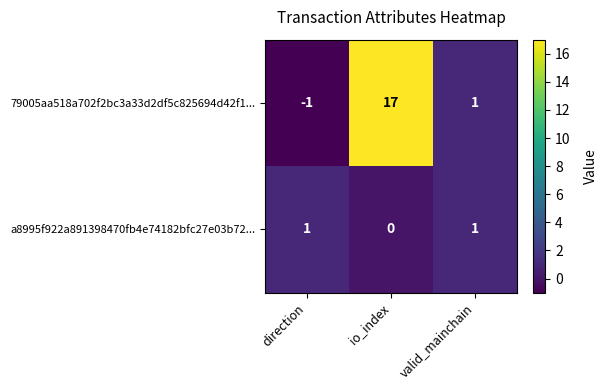

Reading right to left, extract all data points from this chart.

79005aa518a702f2bc3a33d2df5c825694d42f1...: 1	17	-1
a8995f922a891398470fb4e74182bfc27e03b72...: 1	0	1